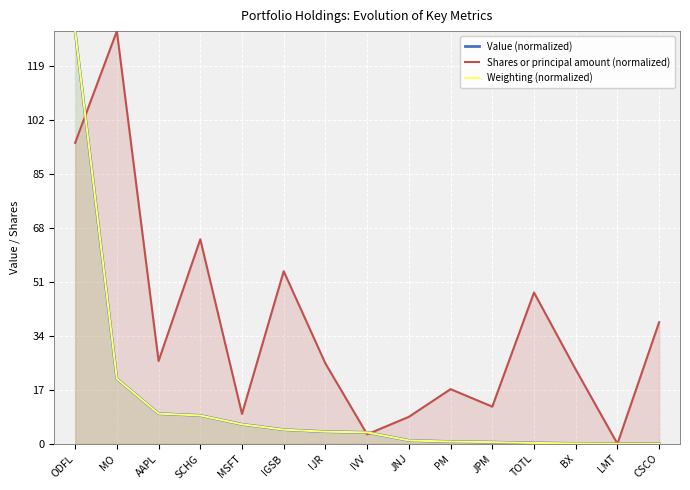

What is the spread (max minus min) of values at IVV?

0.6